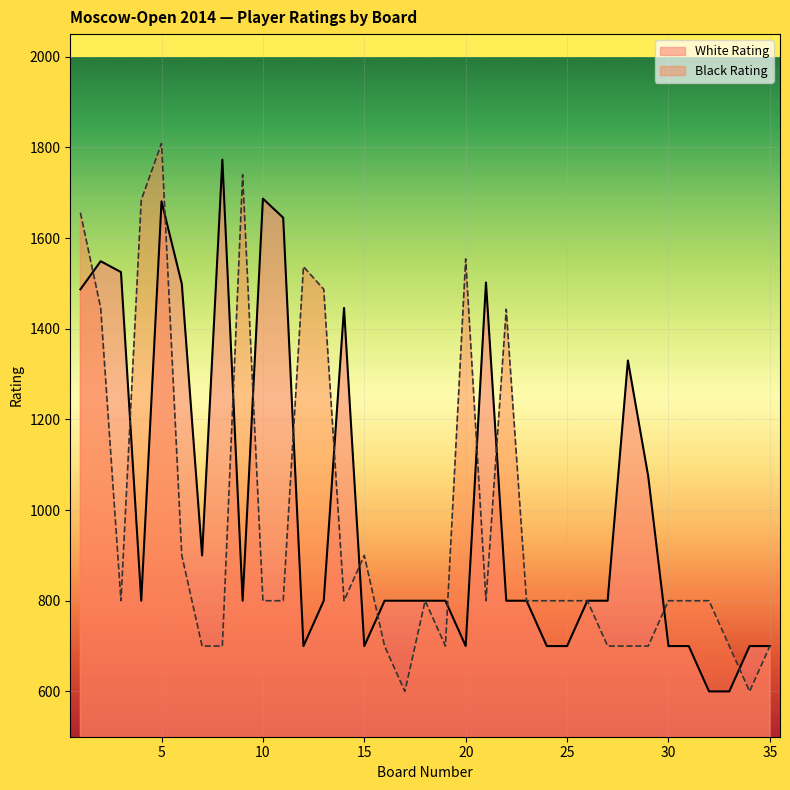

Reading left to right, transcribe all the data shown in this chart.

White Rating: 1487	1549	1525	800	1681	1499	900	1773	800	1687	1645	700	800	1446	700	800	800	800	800	700	1502	800	800	700	700	800	800	1330	1075	700	700	600	600	700	700
Black Rating: 1656	1446	800	1684	1809	900	700	700	1740	800	800	1537	1487	800	900	700	600	800	700	1554	800	1443	800	800	800	800	700	700	700	800	800	800	700	600	700